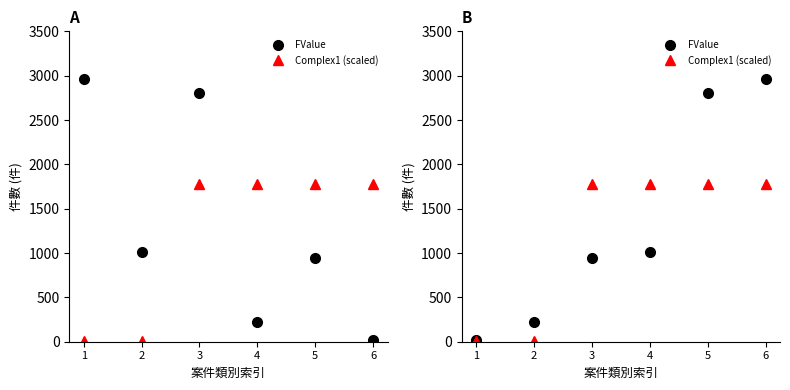

Reading left to right, extract all data points from this chart.

FValue: 17.0	218.0	939.0	1015.0	2805.0	2964.0
Complex1 (scaled): 3.4	3.4	1778.4	1778.4	1778.4	1778.4